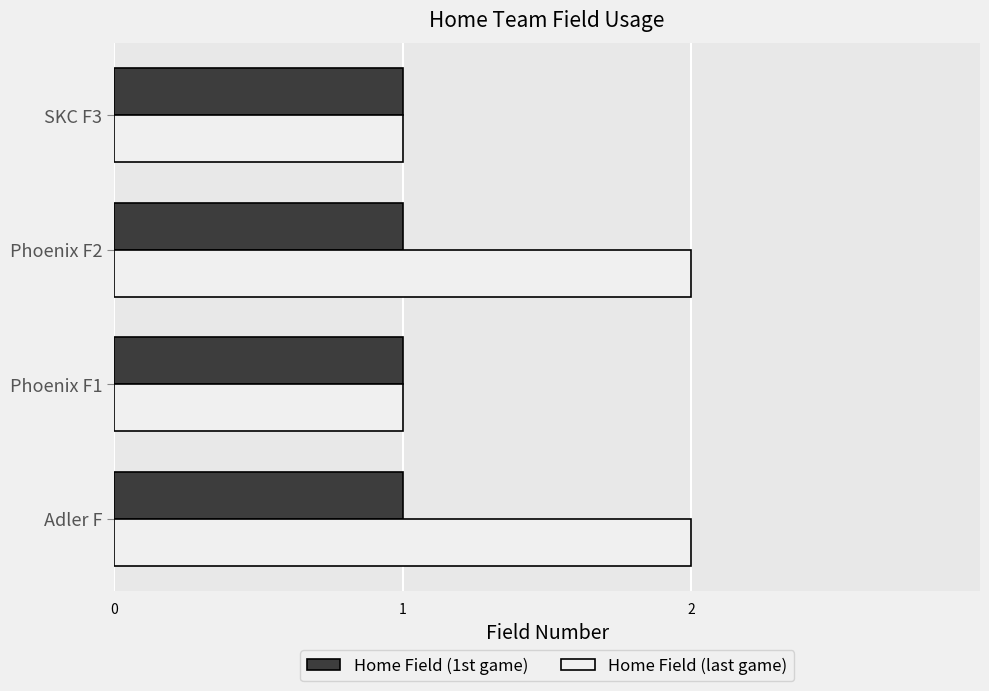

How many categories are shown in the chart?

4